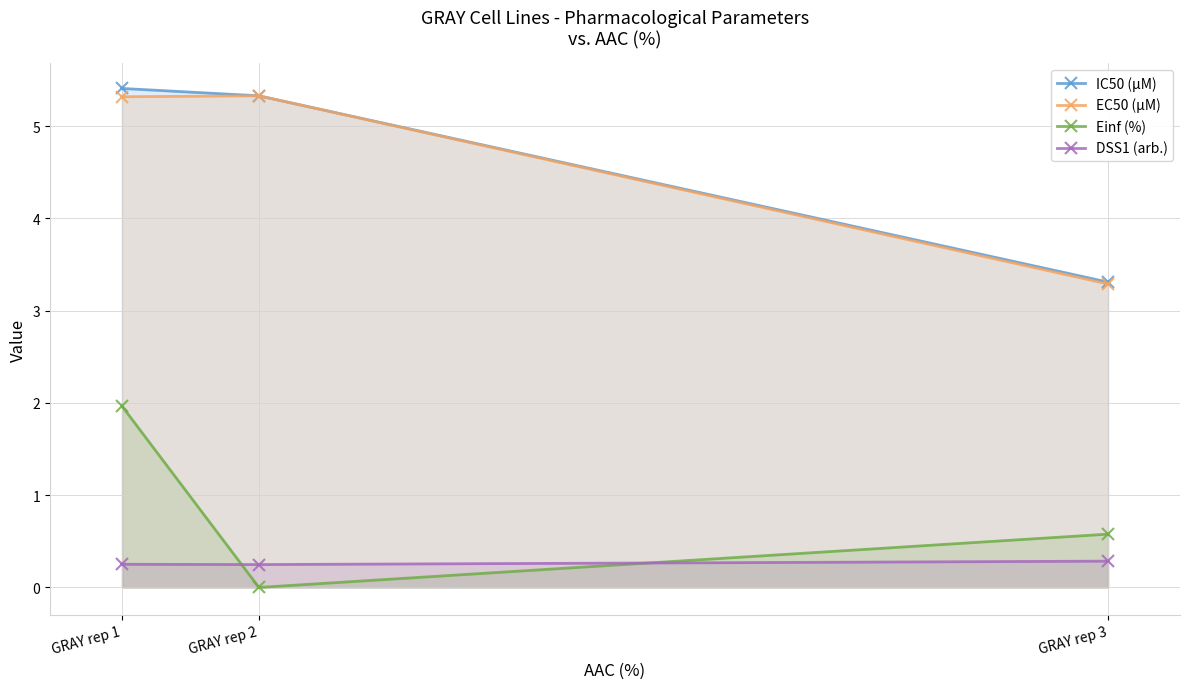

How many values in the IC50 (µM) series exceed 5?

2